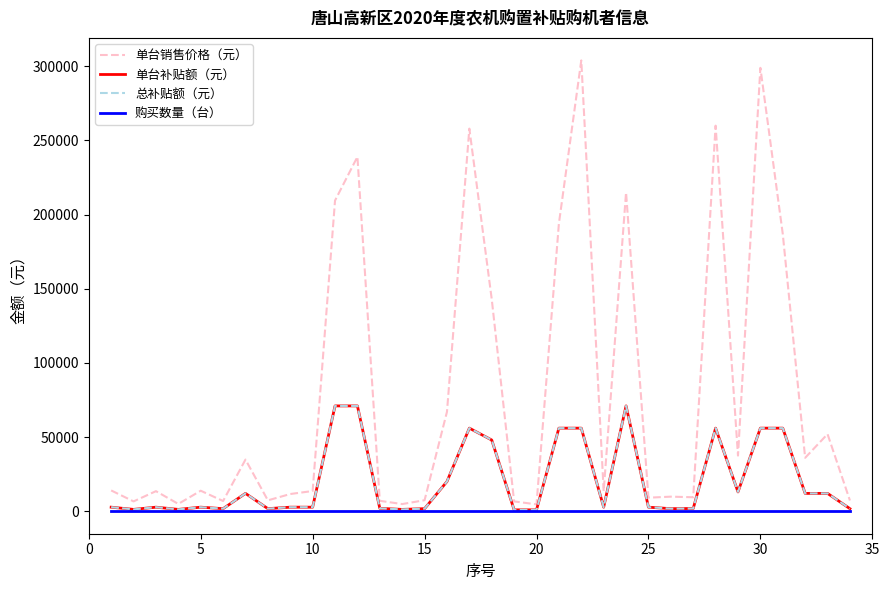

What is the value of the 购买数量（台） point at the 3rd from the left?

1